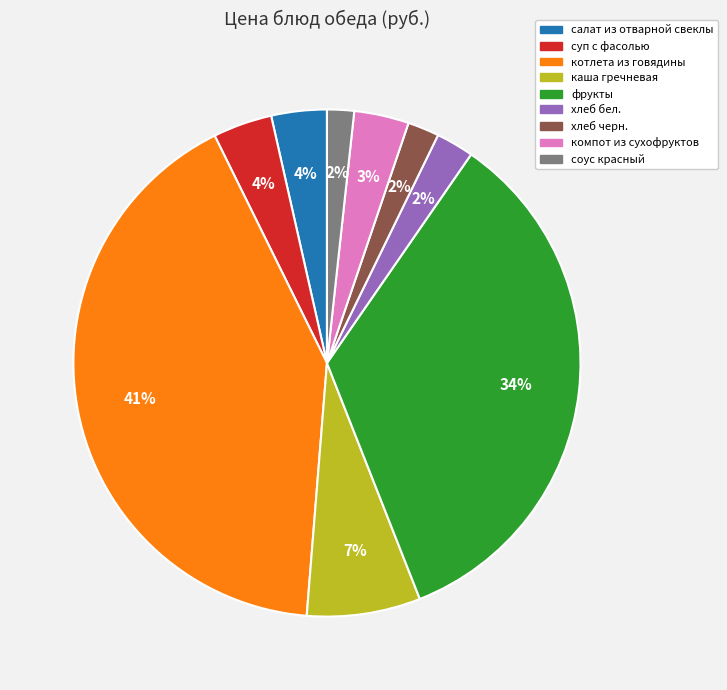

Does хлеб черн. represent more than half of the total?

No